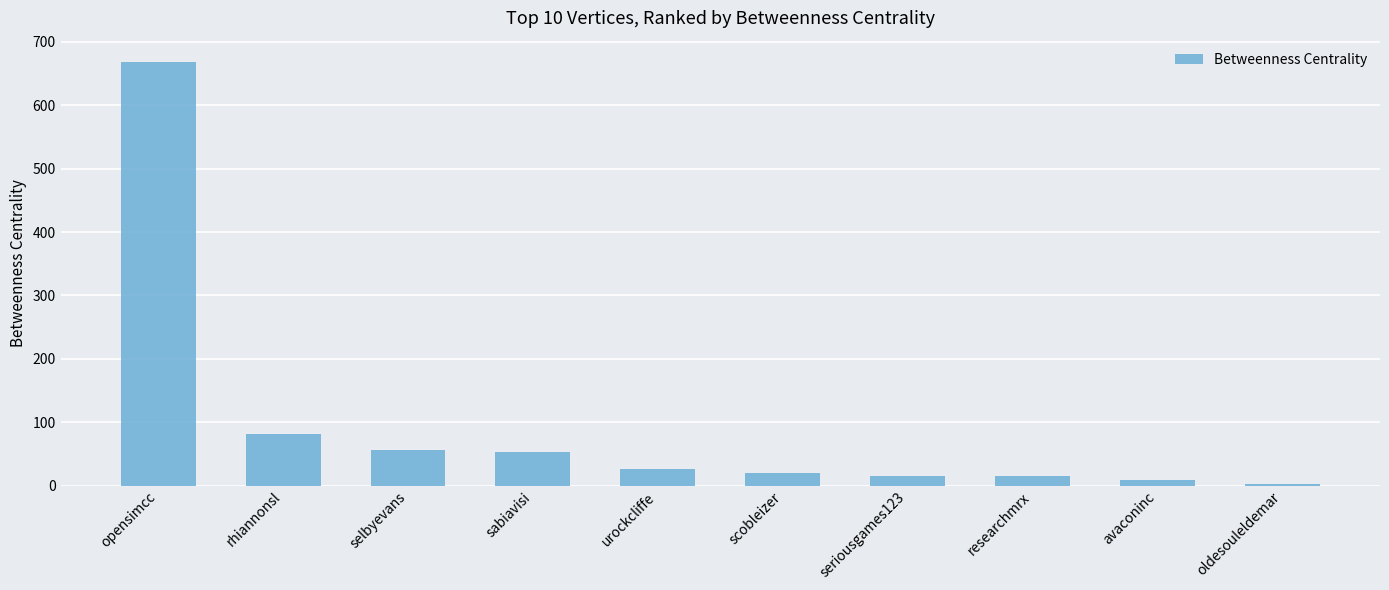

True or false: the data shows 13.6 at sabiavisi.

False